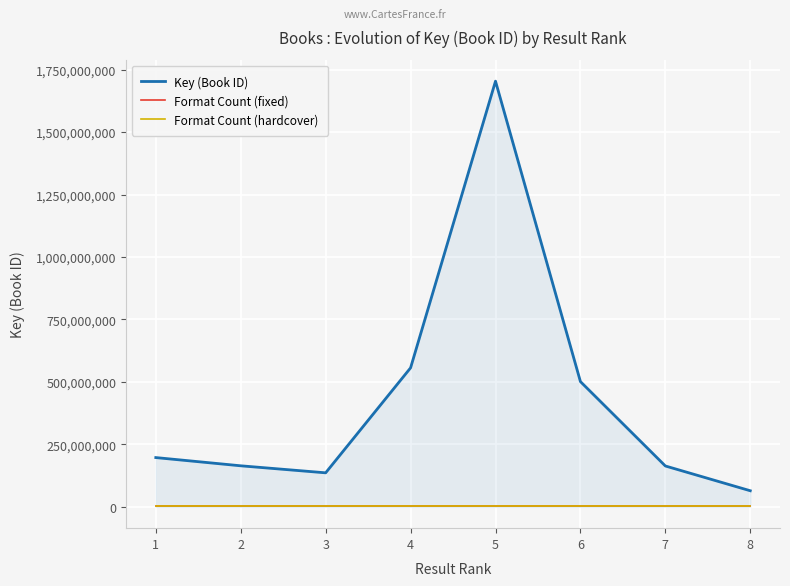

True or false: Format Count (hardcover) and Key (Book ID) intersect in this chart.

False